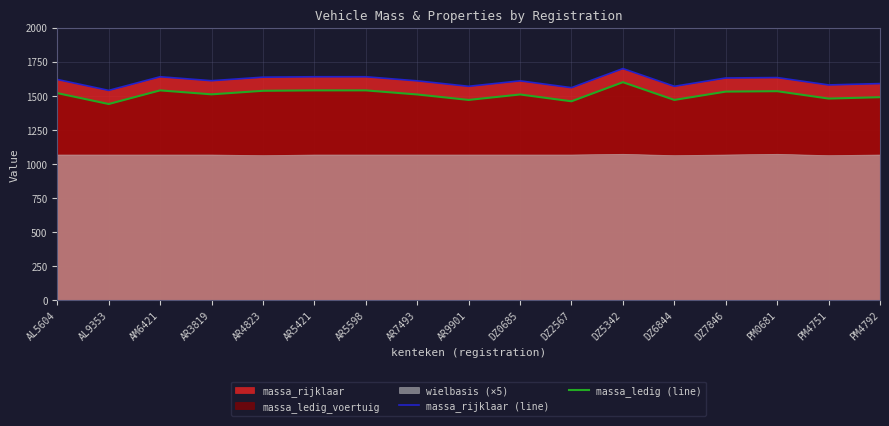

Reading left to right, transcribe all the data shown in this chart.

massa_rijklaar (line): AL5604=1620	AL9353=1540	AM6421=1640	AR3819=1611	AR4823=1637	AR5421=1640	AR5598=1640	AR7493=1610	AR9901=1570	DZ0685=1610	DZ2567=1560	DZ5342=1700	DZ6844=1570	DZ7846=1631	PM0681=1634	PM4751=1580	PM4792=1590
massa_ledig (line): AL5604=1520	AL9353=1440	AM6421=1540	AR3819=1511	AR4823=1537	AR5421=1540	AR5598=1540	AR7493=1510	AR9901=1470	DZ0685=1510	DZ2567=1460	DZ5342=1600	DZ6844=1470	DZ7846=1531	PM0681=1534	PM4751=1480	PM4792=1490